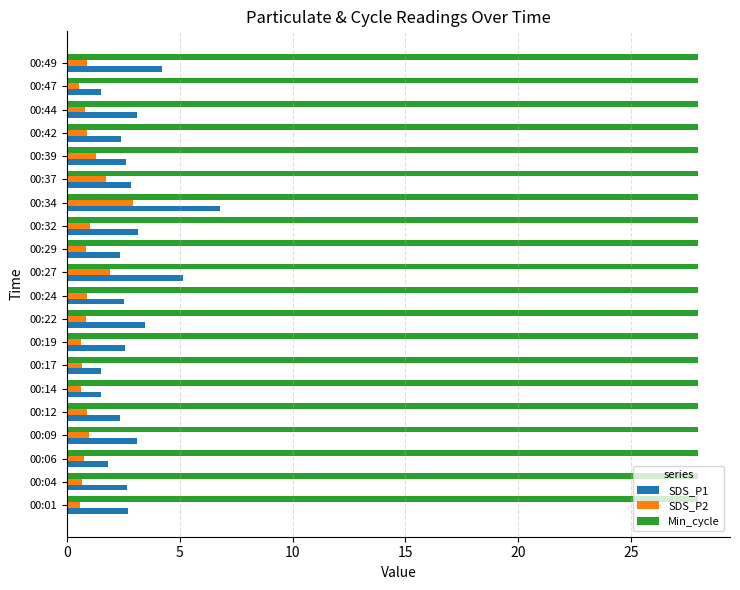

The SDS_P1 series shows 3.5 at 00:22. True or false?

True